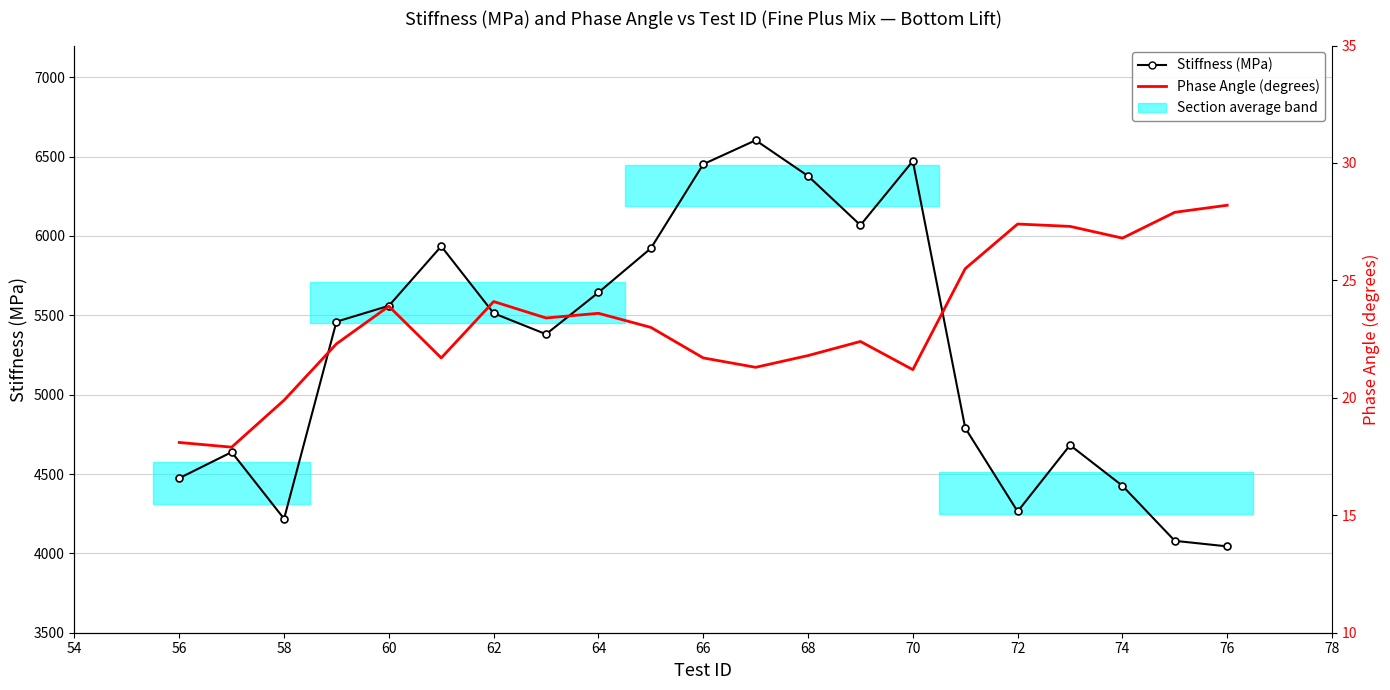

How many values in the Stiffness (MPa) series exceed 5460?

10